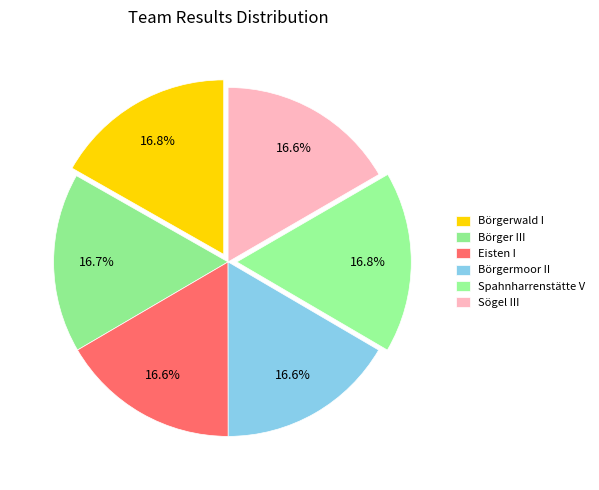

To the nearest percent, what percentage of the pie is Börgermoor II?

17%